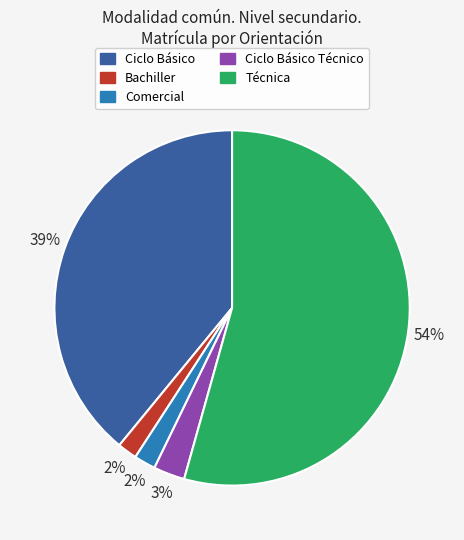

Which category has the biggest portion of the pie?

Técnica